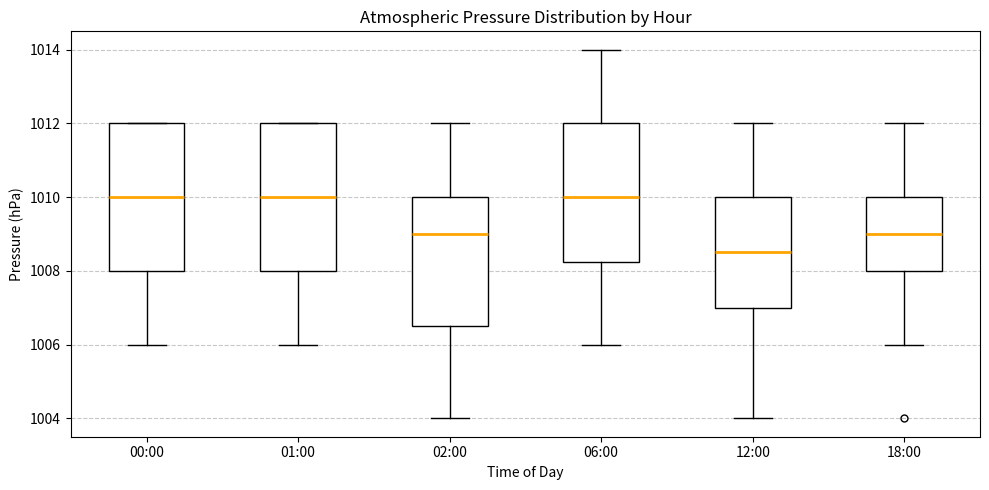

Where does the lower whisker of the box for 00:00 end on the y-axis? The values are not printed on the chart, so give them approximately, as read against the axis.

1006.0